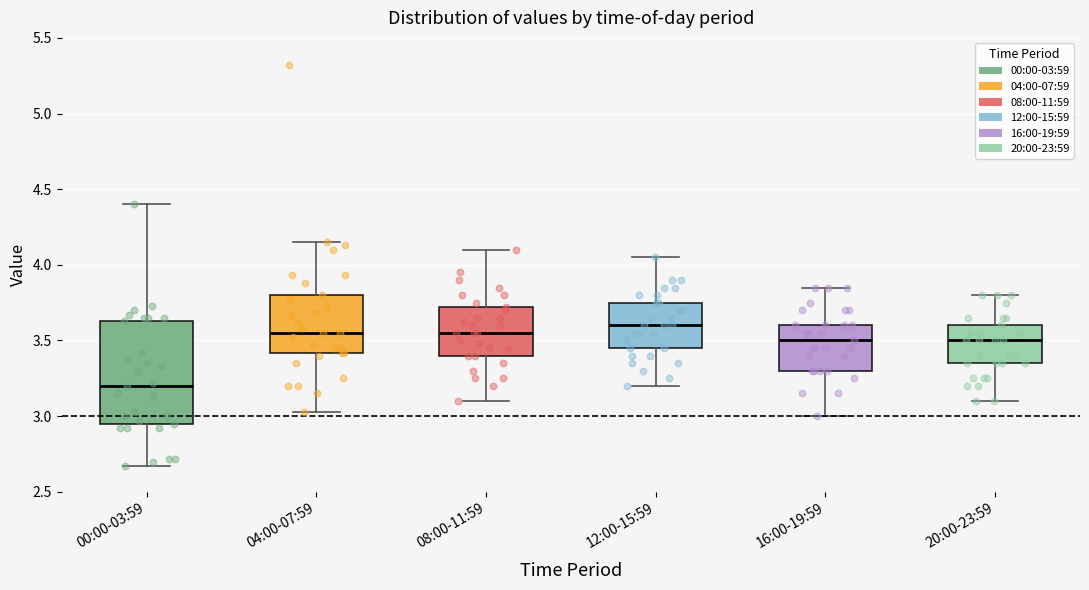

Which box has the lowest median line?

00:00-03:59